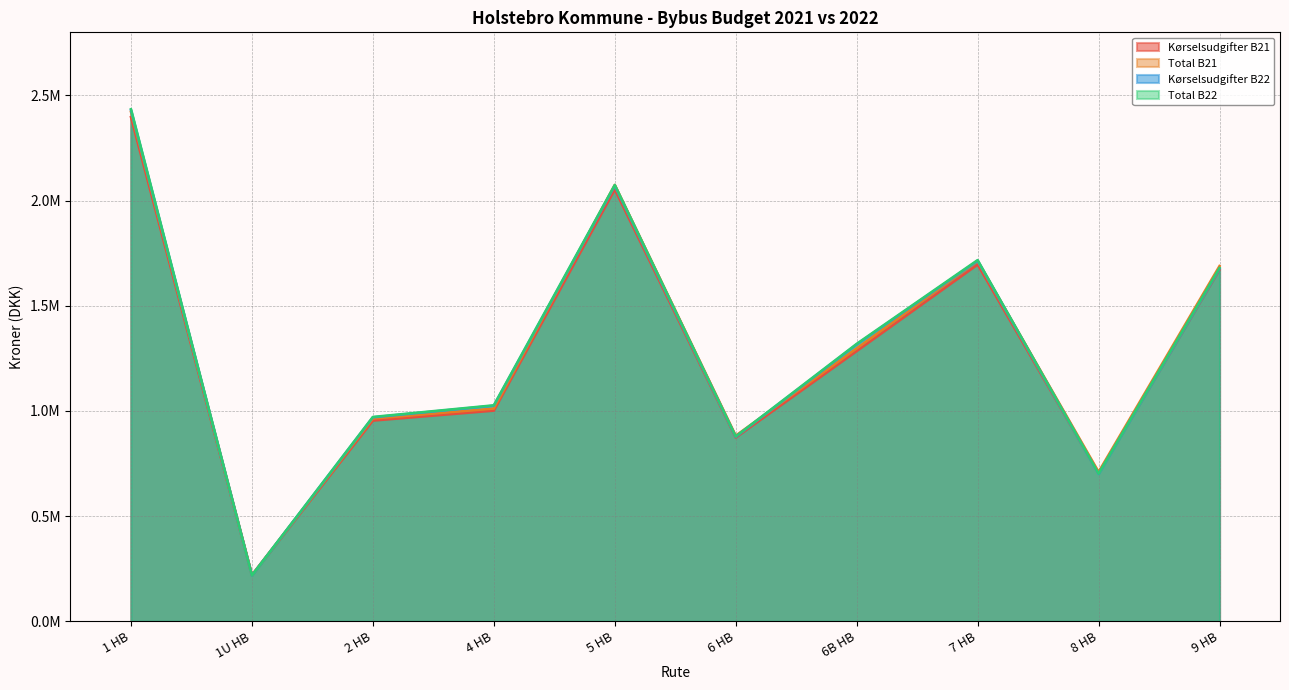

The value of Total B21 at 6 HB is 882734.4. True or false?

True